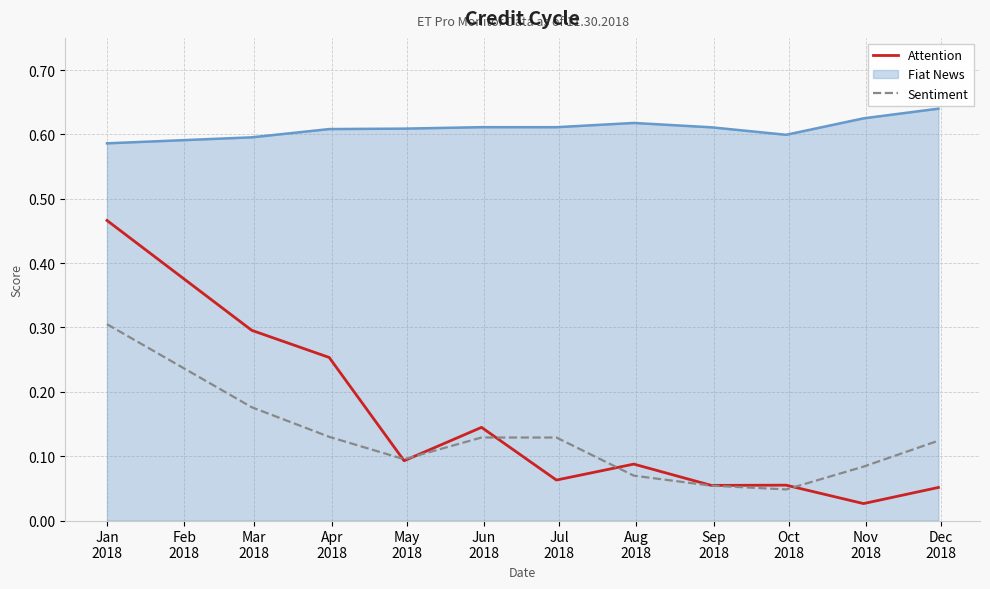

List the series in order of their peak value, highest first.

Fiat News, Attention, Sentiment